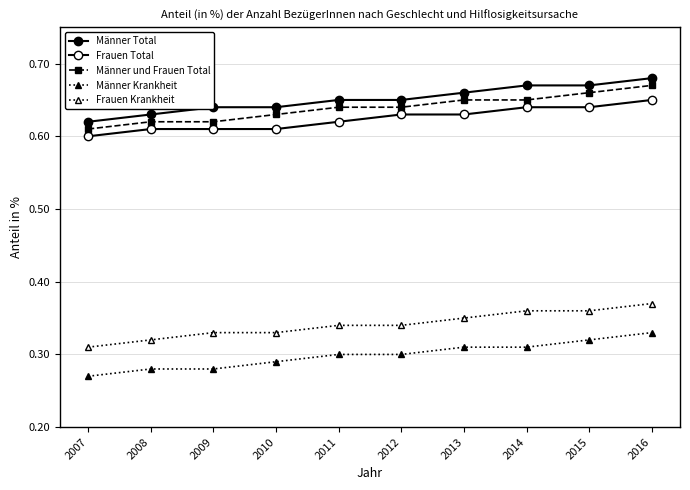

The Frauen Krankheit series shows 0.4 at 2014. True or false?

True